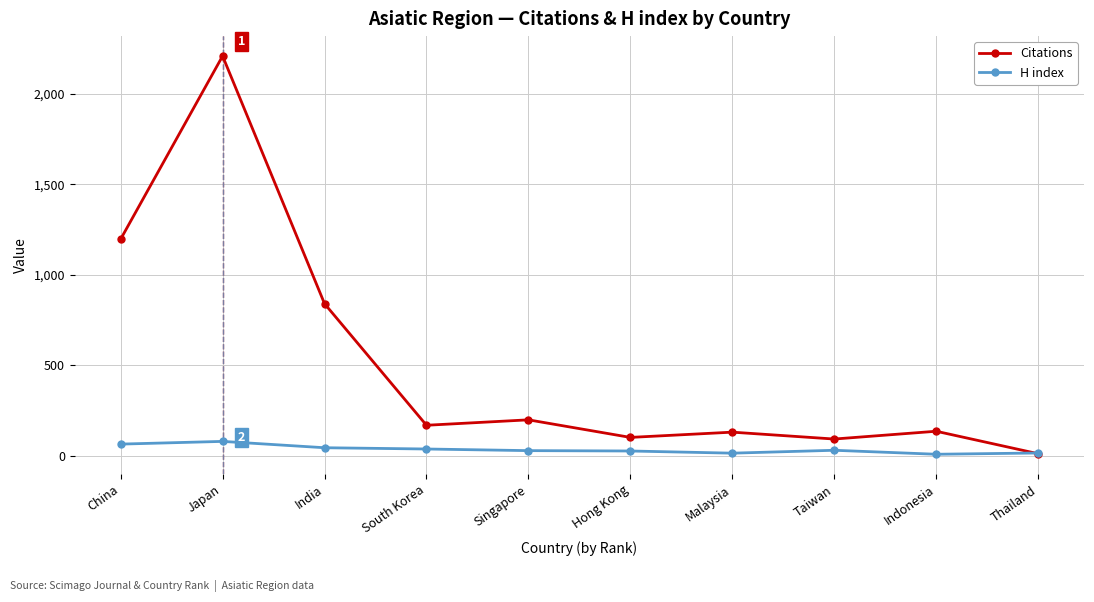

What is the approximate value of H index at Singapore, to the nearest 5?

30